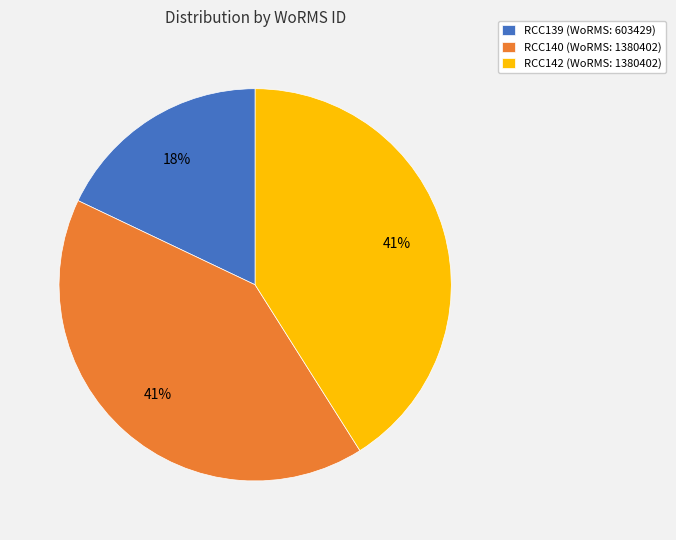

Do RCC142 (WoRMS: 1380402) and RCC139 (WoRMS: 603429) together represent more than half of the pie?

Yes